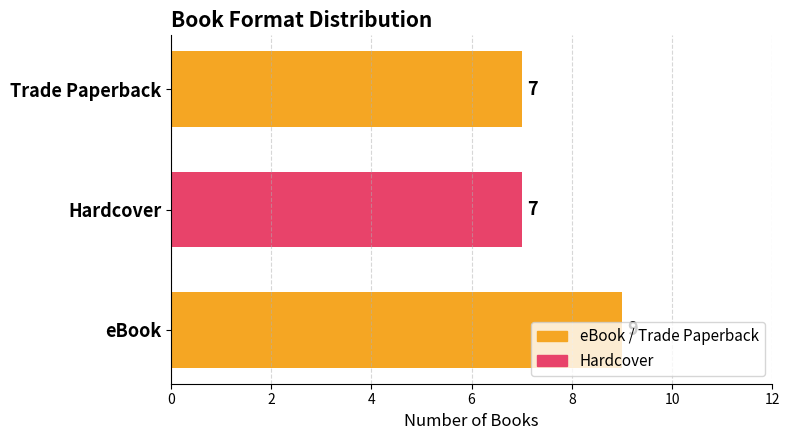

What is the smallest value displayed?

7